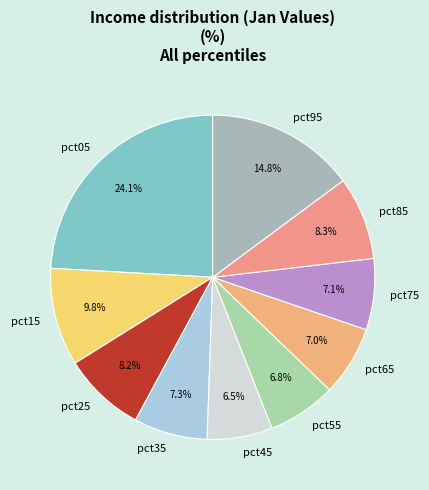

Does pct85 account for over 50% of the chart?

No